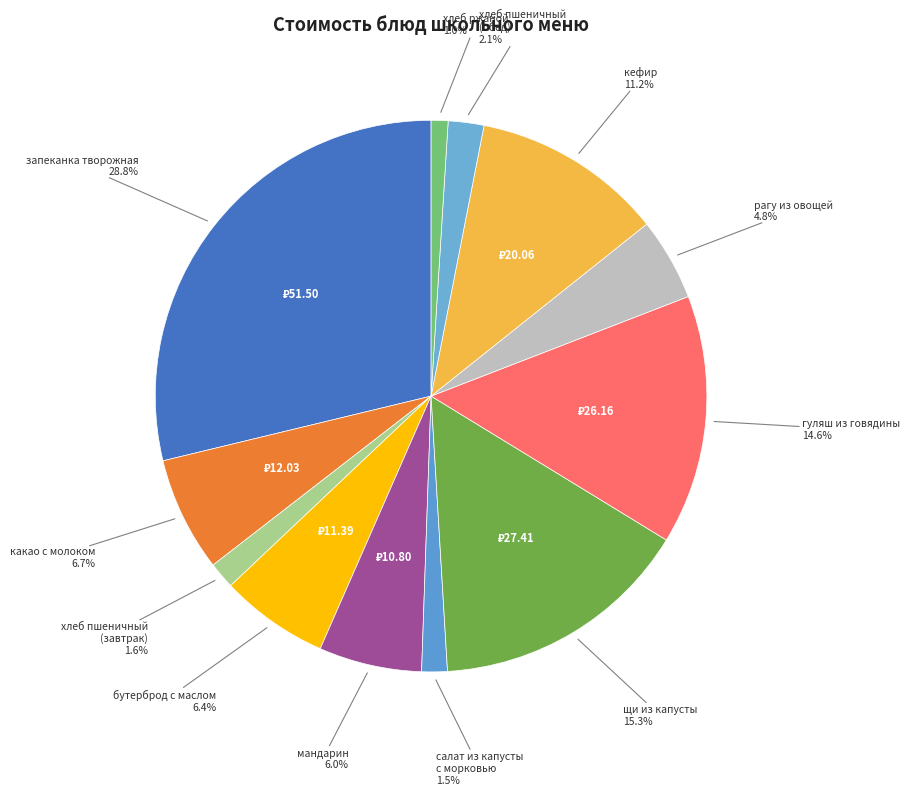

How many slices are in this pie chart?

12